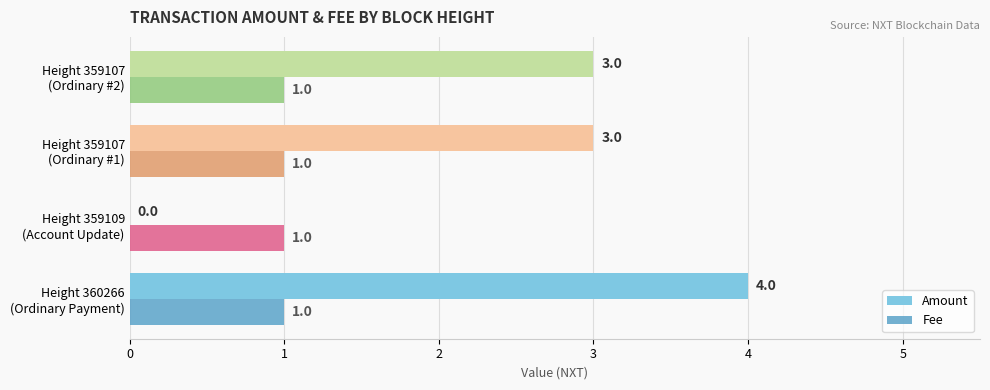

What is the highest value of the Amount series?

4